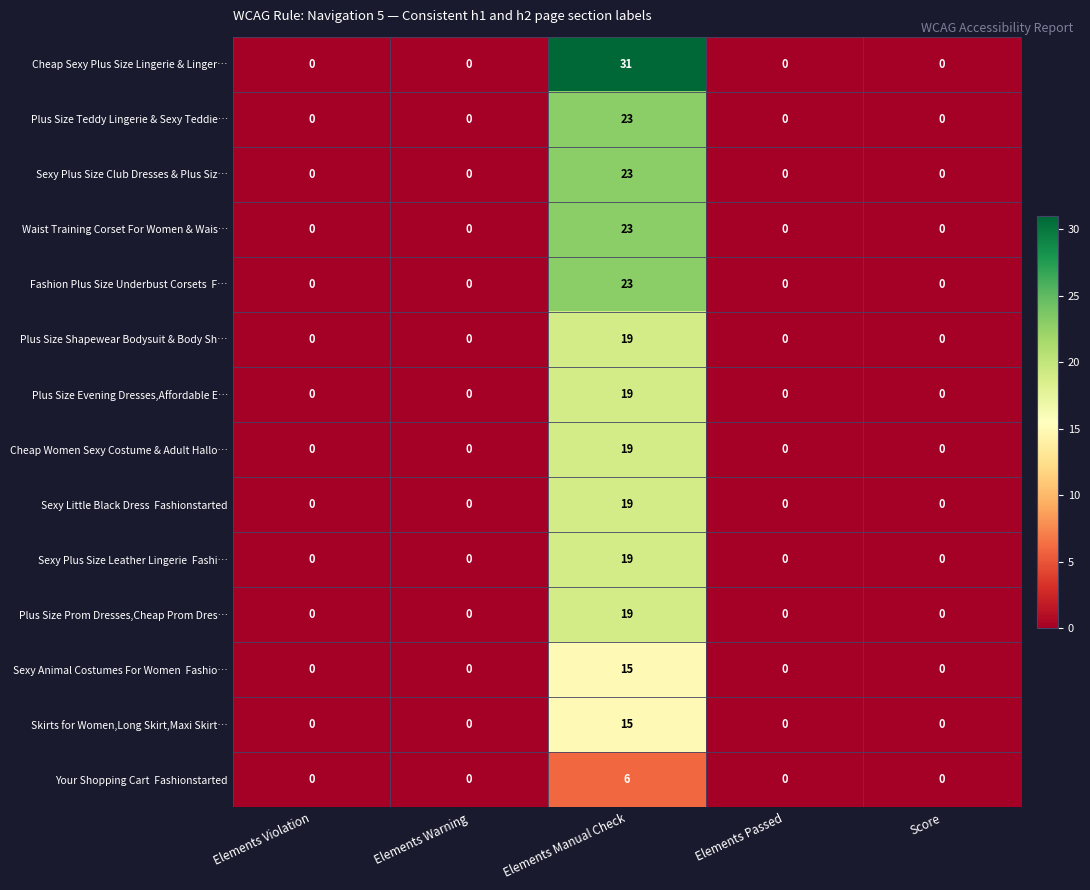

What is the maximum value shown in the chart?

31